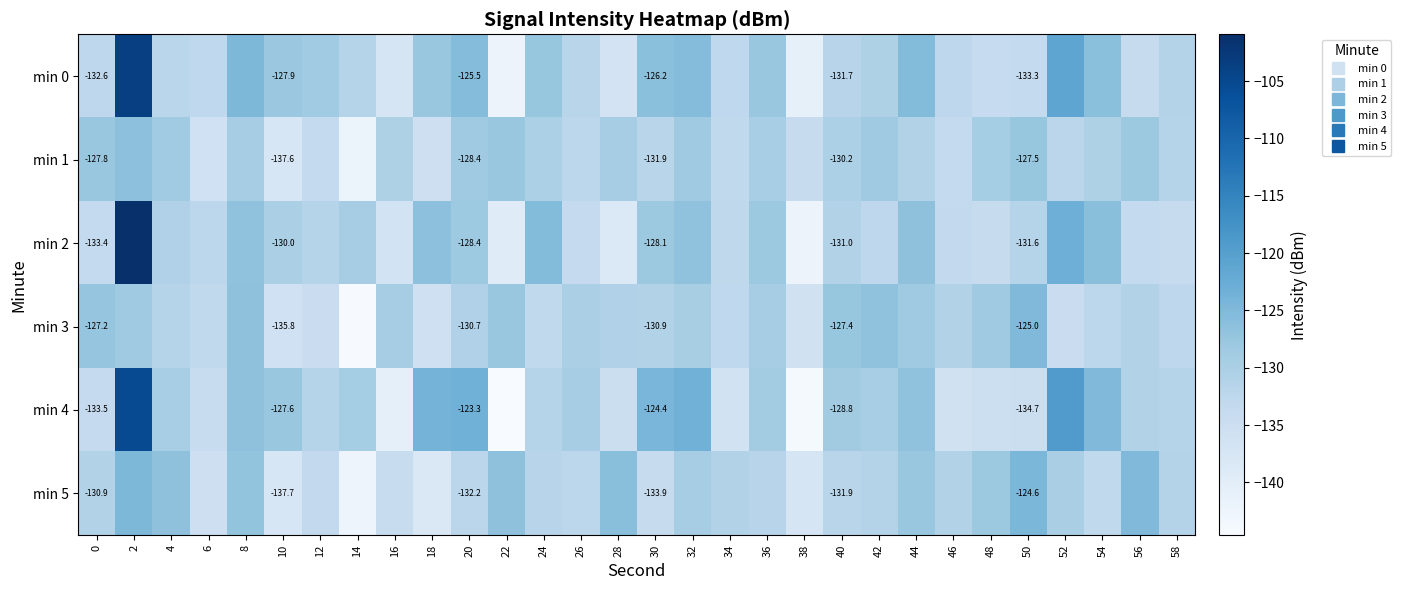

Rank the series by their maximum value, from lowest to highest.

min 1, min 3, min 5, min 4, min 0, min 2